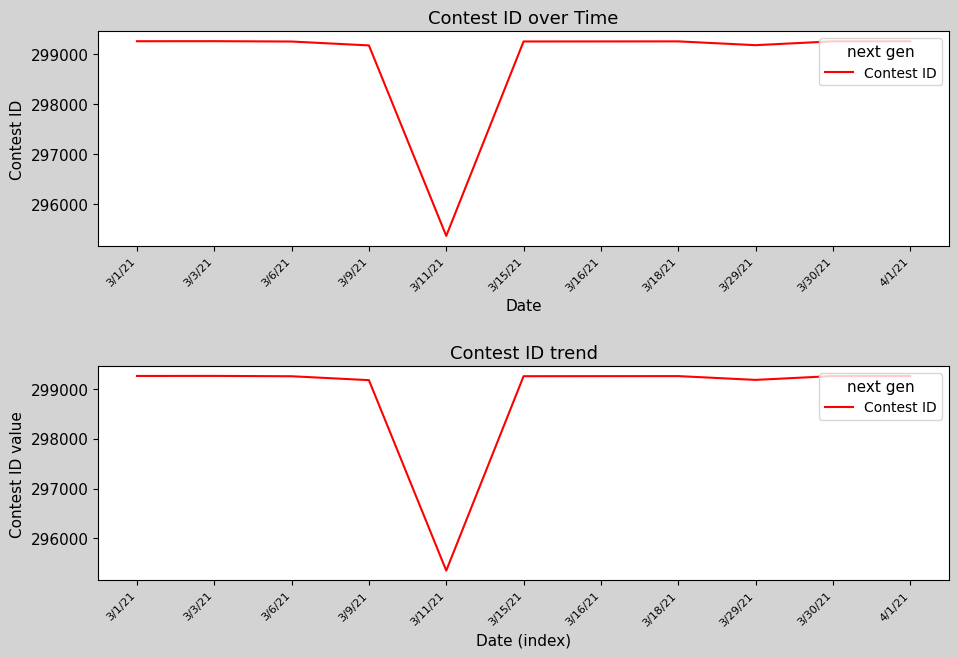

What is the difference between the second highest and second lowest values?

84